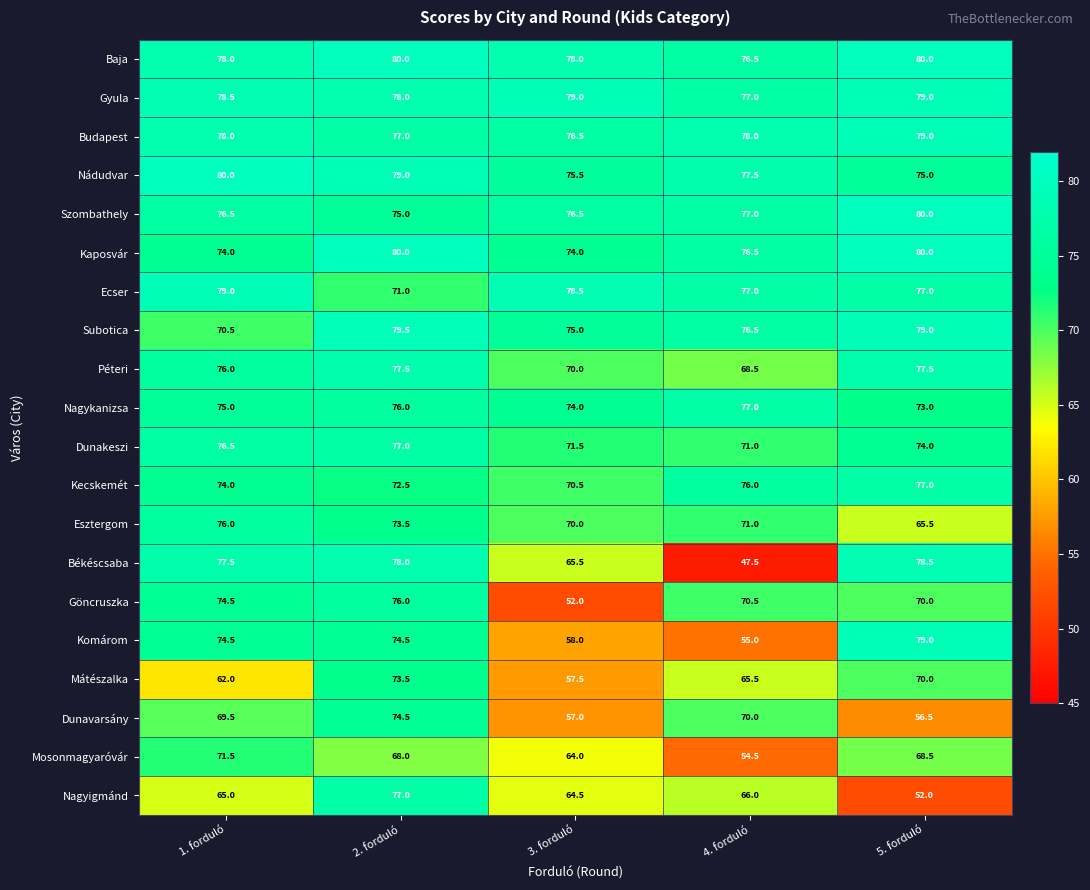

What is the spread (max minus min) of values at 1. forduló?

18.0